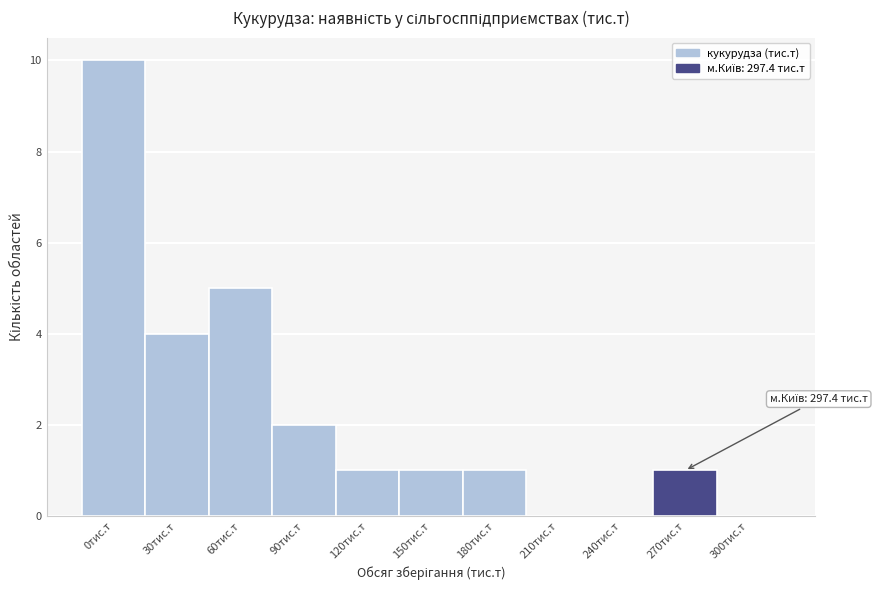

Reading left to right, what are all the values shown in this chart?

0тис.т=10	30тис.т=4	60тис.т=5	90тис.т=2	120тис.т=1	150тис.т=1	180тис.т=1	210тис.т=0	240тис.т=0	270тис.т=1	300тис.т=0